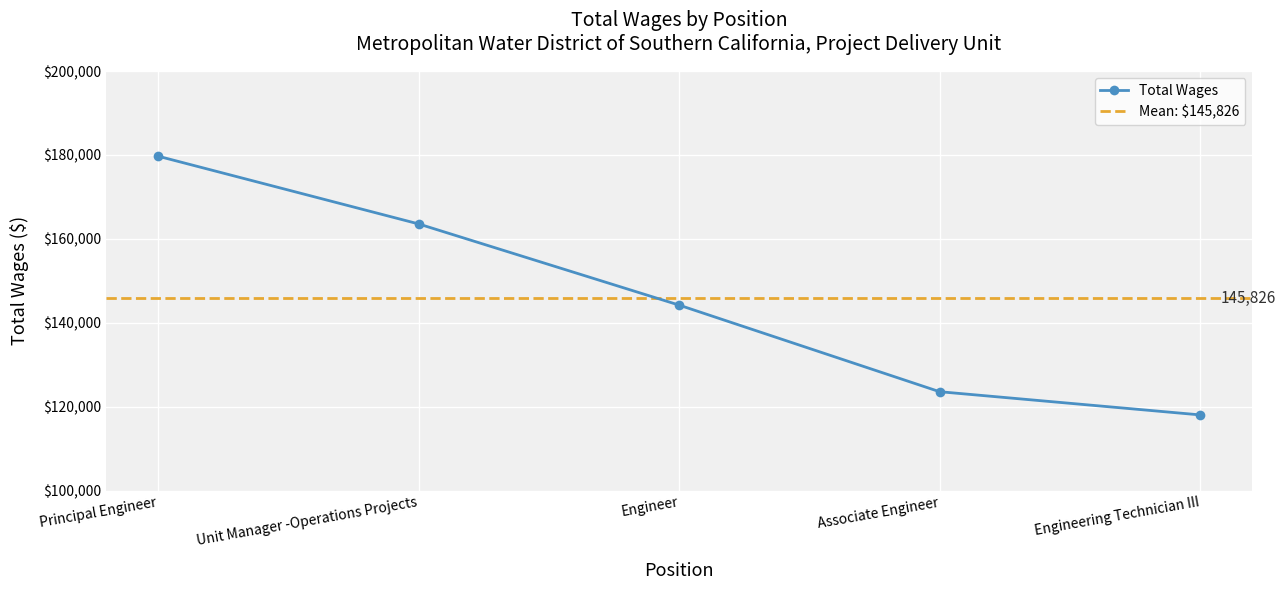

What is the sum of all values?

729128